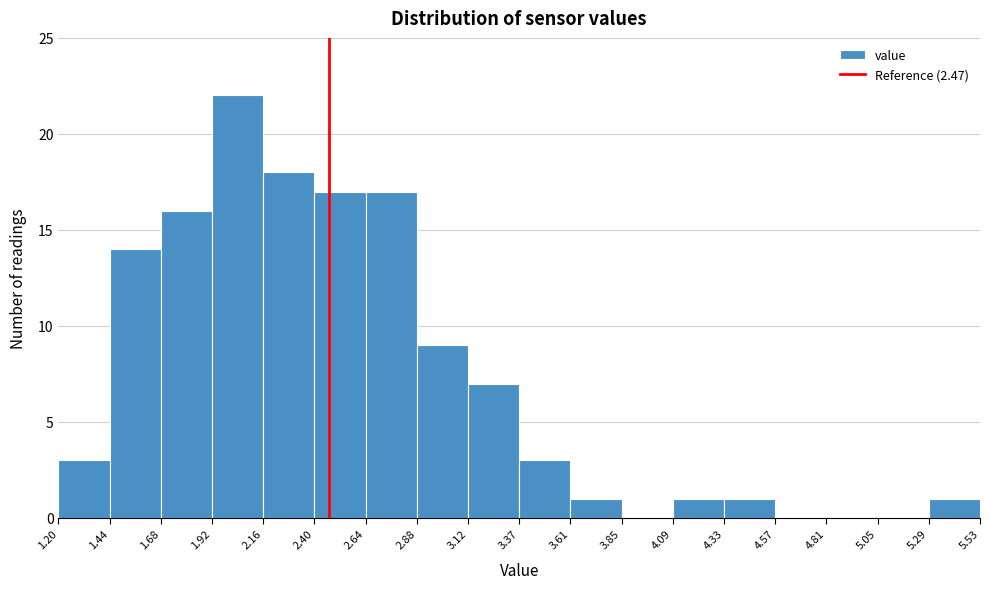

How tall is the bar that spans 1.20 to 1.44 on the x-axis? The values are not printed on the chart, so give them approximately, as read against the axis.

3